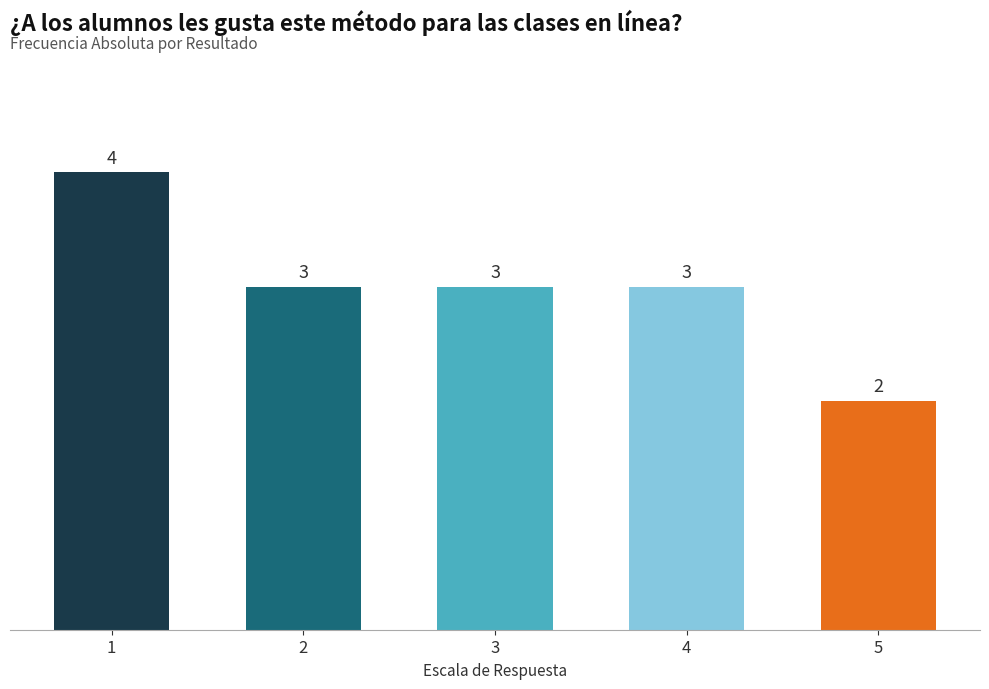

What is the difference between the second highest and minimum values?

1